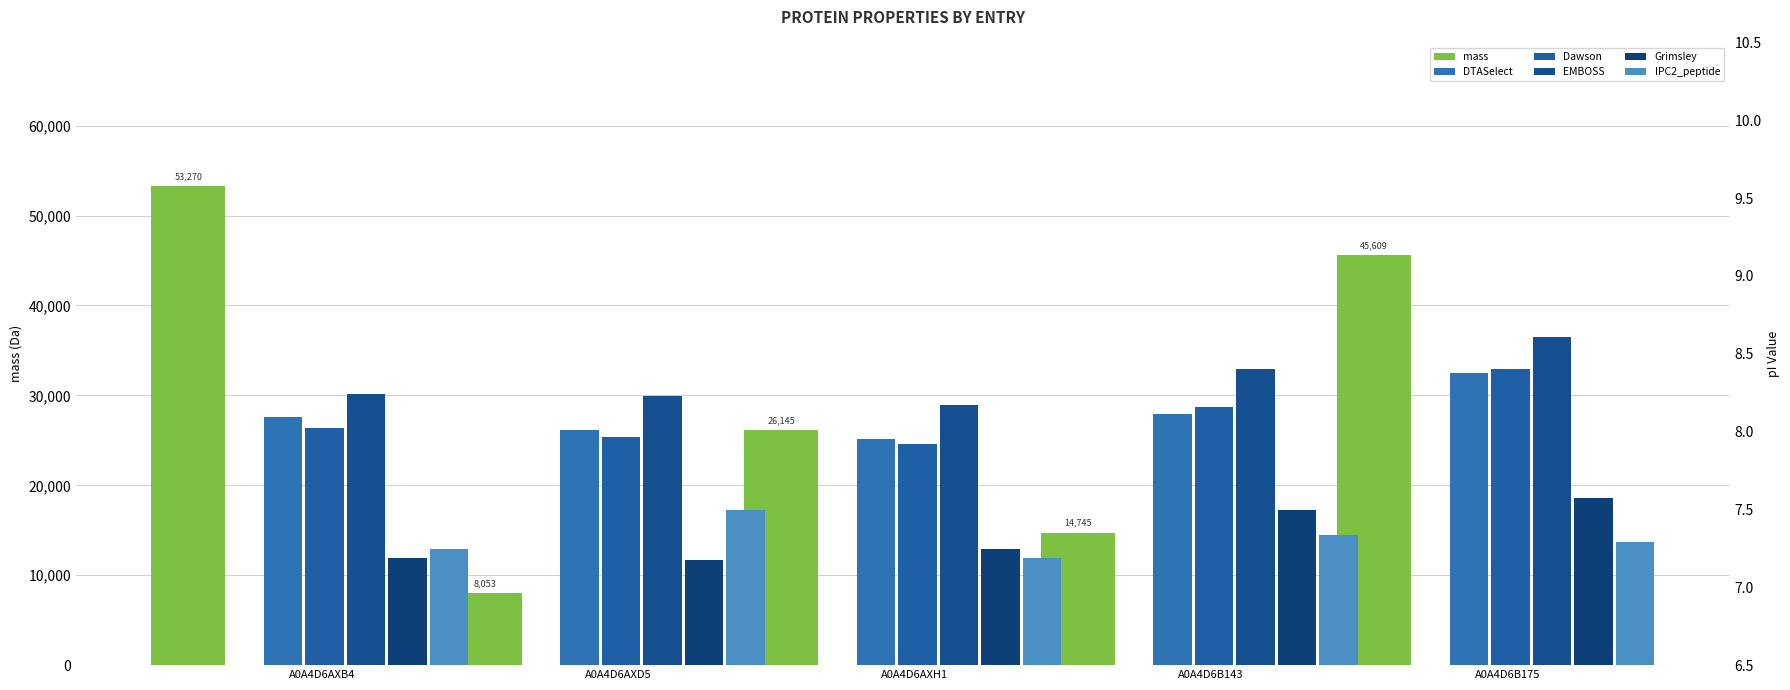

Reading left to right, what are all the values shown in this chart?

mass: A0A4D6AXB4=53269.5	A0A4D6AXD5=8053.4	A0A4D6AXH1=26144.8	A0A4D6B143=14744.5	A0A4D6B175=45608.8
DTASelect: A0A4D6AXB4=8.1	A0A4D6AXD5=8.0	A0A4D6AXH1=8.0	A0A4D6B143=8.1	A0A4D6B175=8.4
Dawson: A0A4D6AXB4=8.0	A0A4D6AXD5=8.0	A0A4D6AXH1=7.9	A0A4D6B143=8.2	A0A4D6B175=8.4
EMBOSS: A0A4D6AXB4=8.2	A0A4D6AXD5=8.2	A0A4D6AXH1=8.2	A0A4D6B143=8.4	A0A4D6B175=8.6
Grimsley: A0A4D6AXB4=7.2	A0A4D6AXD5=7.2	A0A4D6AXH1=7.2	A0A4D6B143=7.5	A0A4D6B175=7.6
IPC2_peptide: A0A4D6AXB4=7.2	A0A4D6AXD5=7.5	A0A4D6AXH1=7.2	A0A4D6B143=7.3	A0A4D6B175=7.3